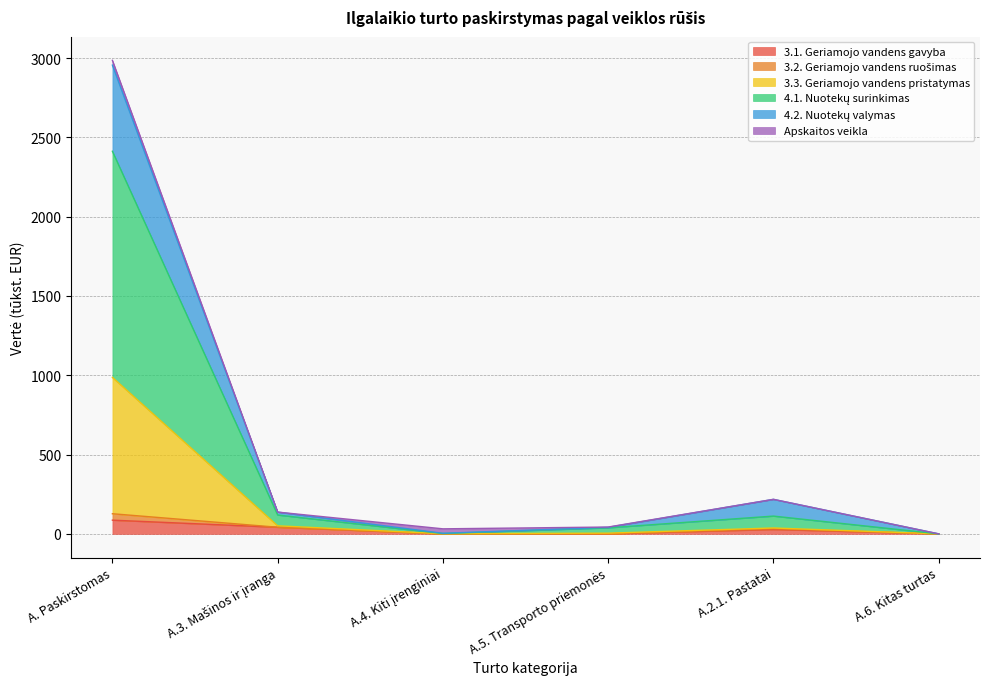

At which category is the sum across all series the highest?

A. Paskirstomas